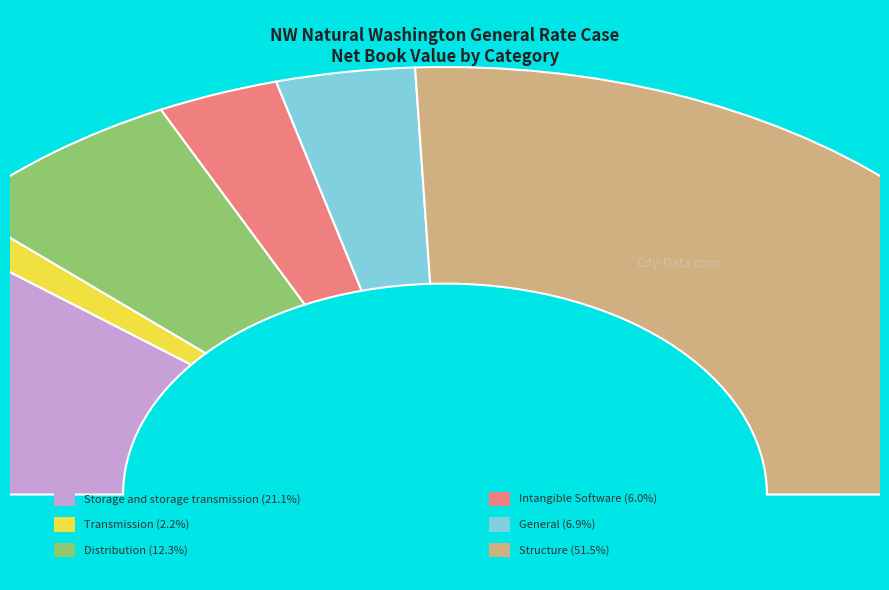

What percentage is the Transmission slice, to the nearest percent?

2%